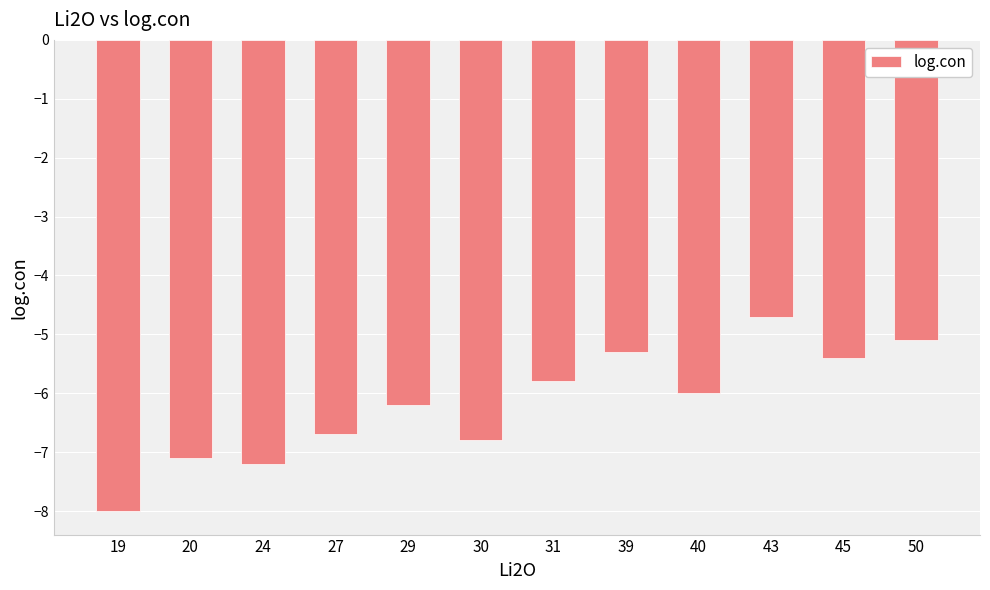

The value at 24 is -7.2. True or false?

True